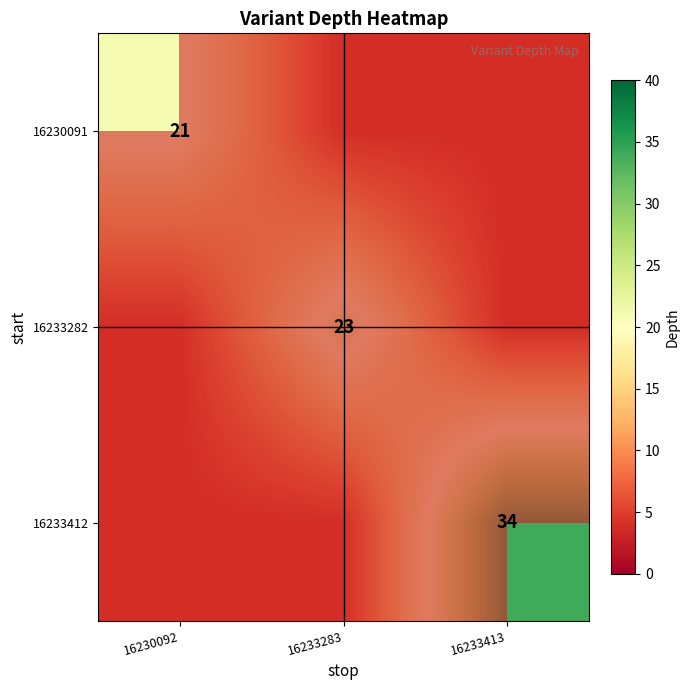

At which category does the chart reach its peak across all series?

16233413